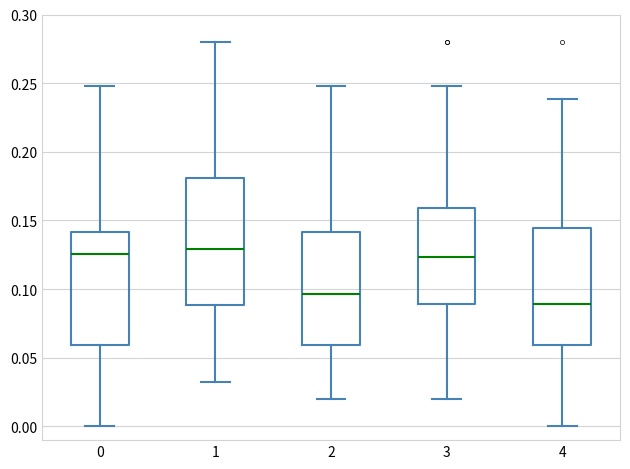

Reading left to right, transcribe this box plot: for each box, give where its median line is, the range the box spans, and where its two whiskers end, as read against the y-axis. The values are not printed on the chart, so give them approximately, as read against the axis.

0: median 0.125, box 0.060 to 0.140, whiskers 0.000 to 0.250
1: median 0.130, box 0.090 to 0.180, whiskers 0.030 to 0.280
2: median 0.095, box 0.060 to 0.140, whiskers 0.020 to 0.250
3: median 0.125, box 0.090 to 0.160, whiskers 0.020 to 0.250
4: median 0.090, box 0.060 to 0.145, whiskers 0.000 to 0.240